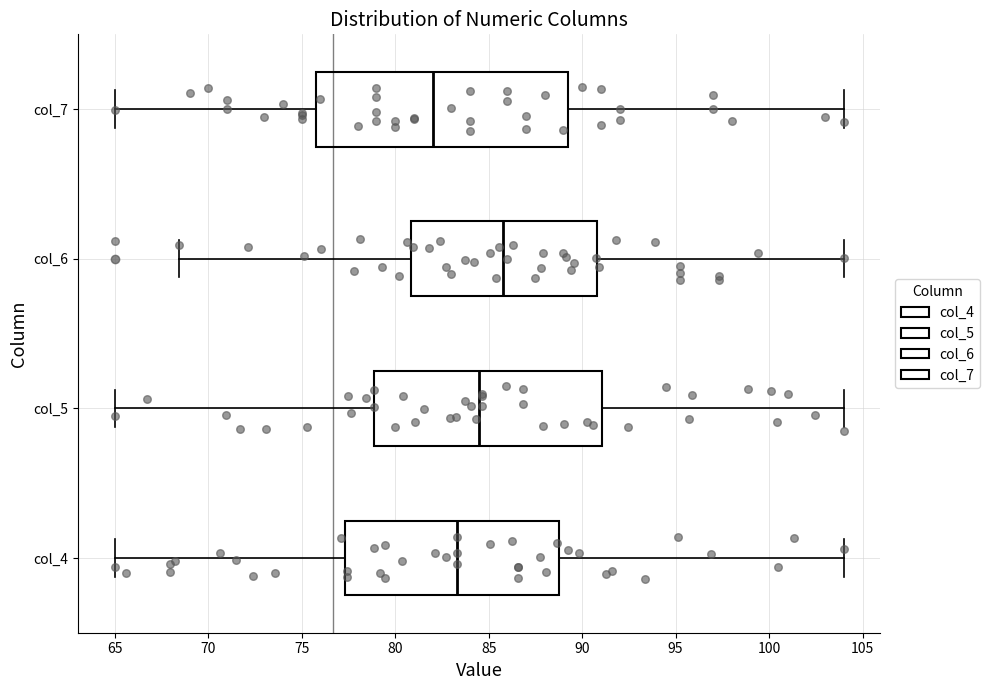

Comparing the boxes themselves (not the whiskers), which one is the widest?

col_7